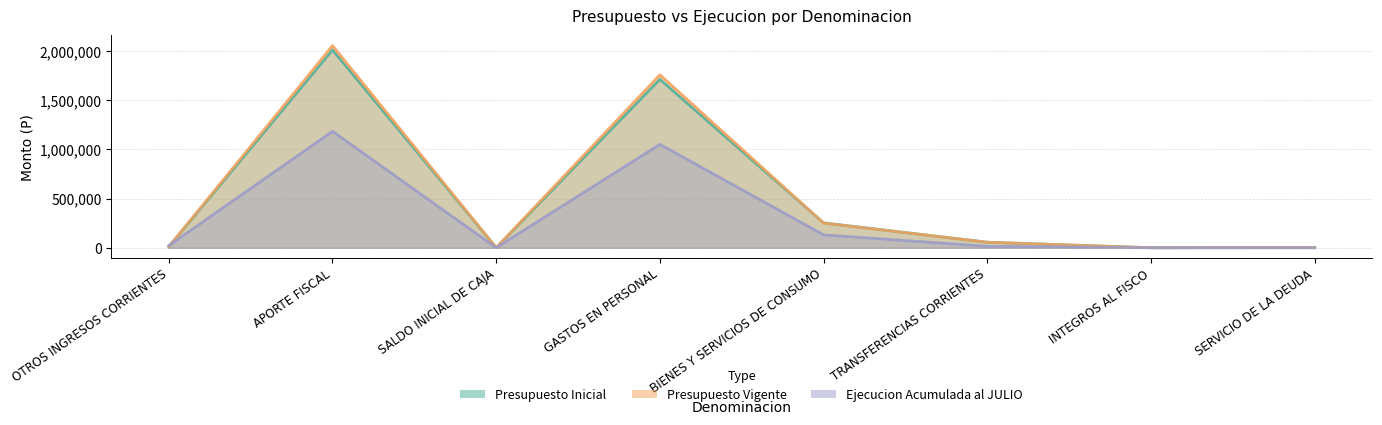

Between which two adjacent categories do Ejecucion Acumulada al JULIO and Presupuesto Vigente first intersect?

OTROS INGRESOS CORRIENTES and APORTE FISCAL